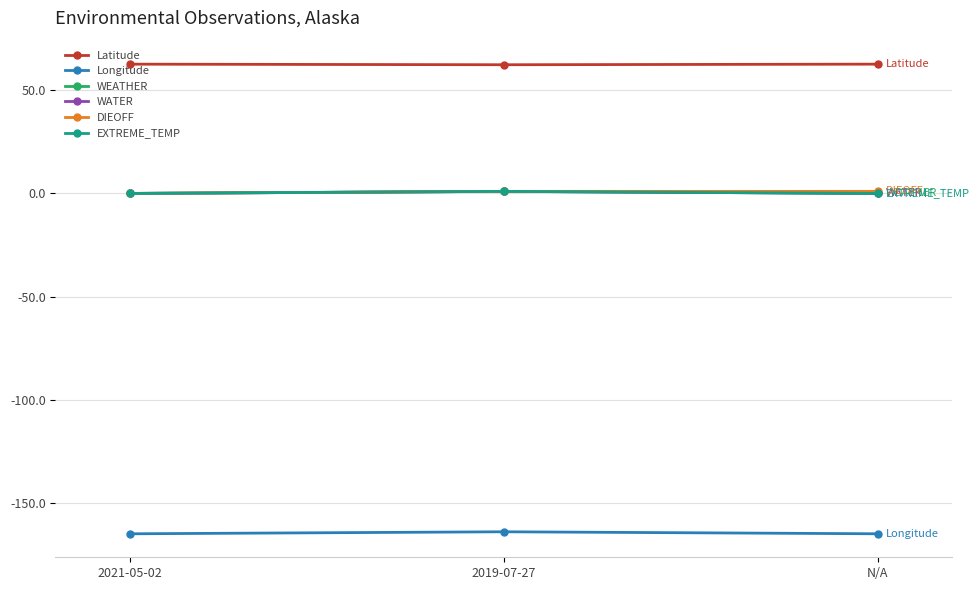

True or false: Latitude has a value of 62.6 at 2021-05-02.

True